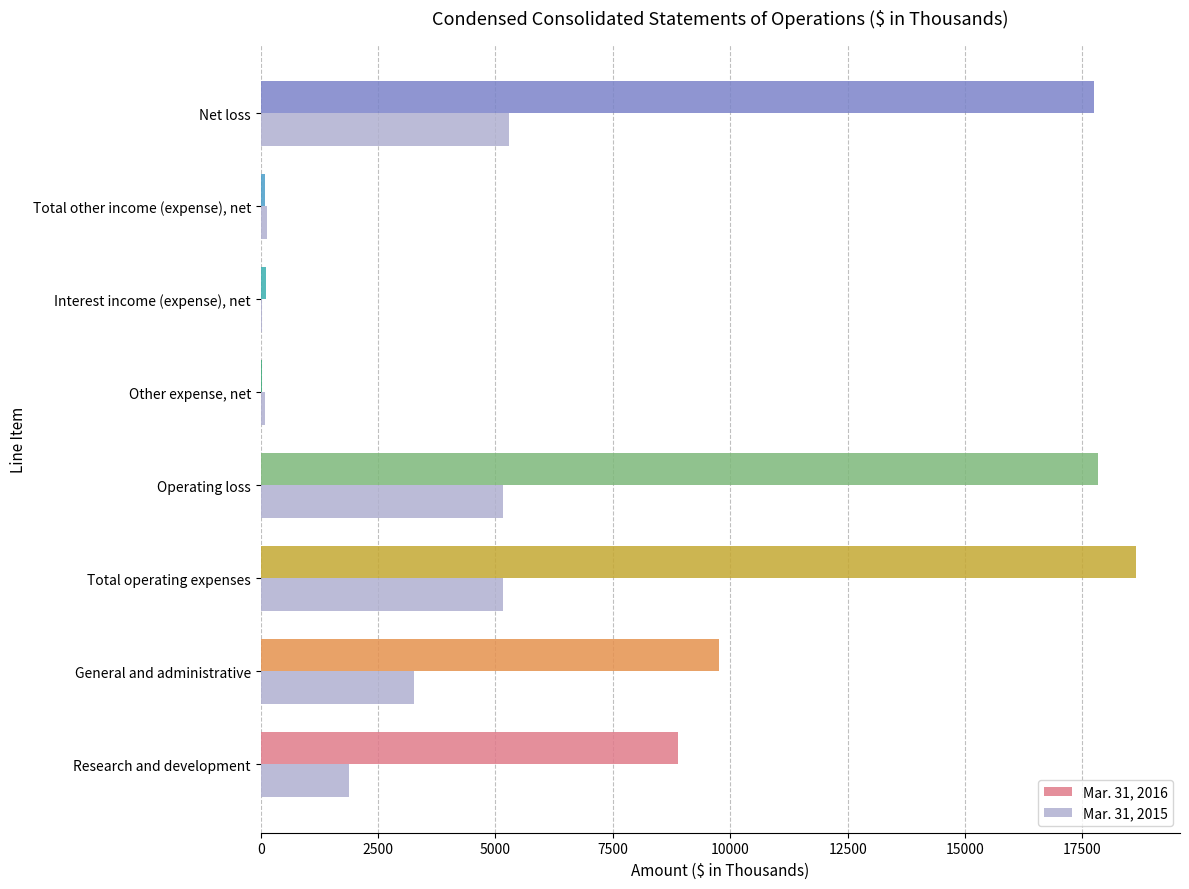

The Mar. 31, 2015 series shows 5161 at Operating loss. True or false?

True